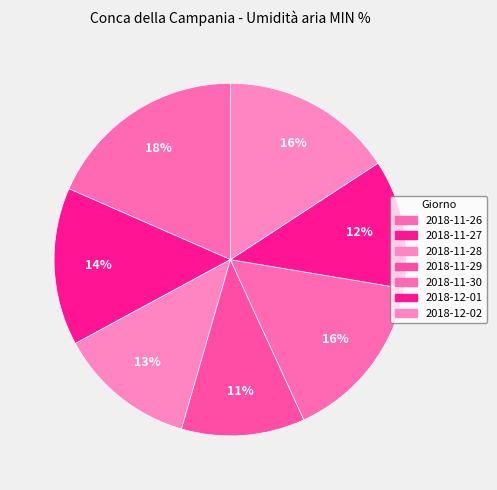

Which slice is the largest?

2018-11-26